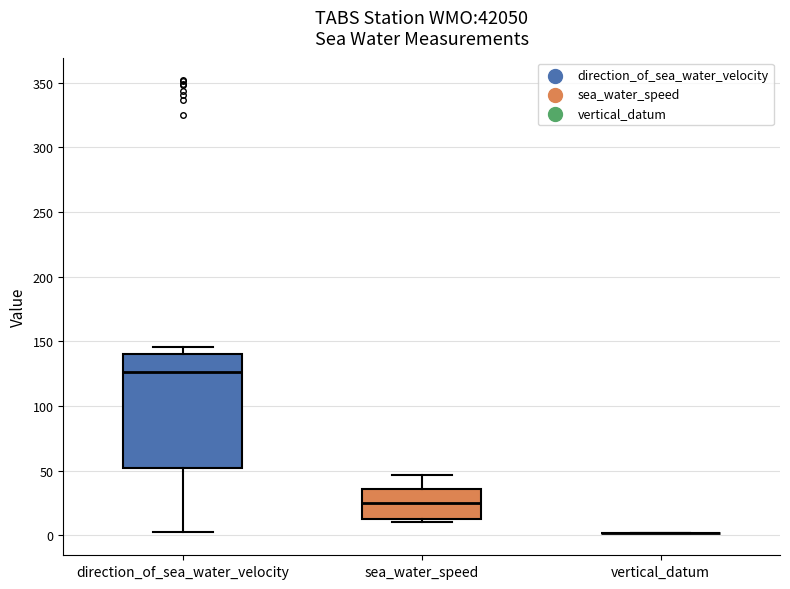

Reading left to right, transcribe this box plot: for each box, give where its median line is, the range the box spans, and where its two whiskers end, as read against the y-axis. The values are not printed on the chart, so give them approximately, as read against the axis.

direction_of_sea_water_velocity: median 125, box 50 to 140, whiskers 0 to 145
sea_water_speed: median 25, box 15 to 35, whiskers 10 to 45
vertical_datum: box collapsed to a line at 0, whiskers 0 to 0